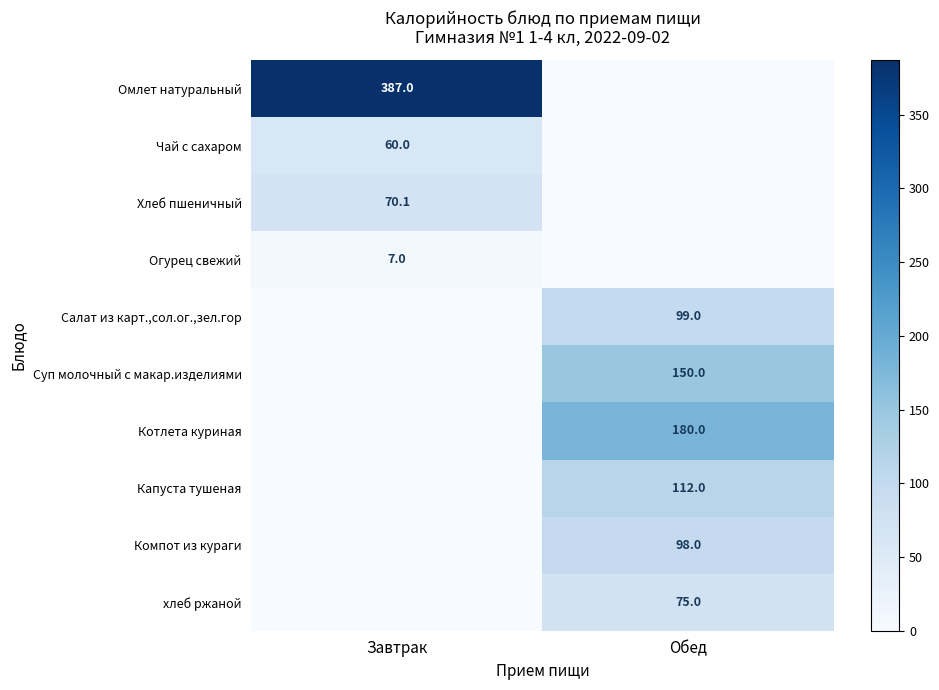

At which category is the sum across all series the highest?

Обед